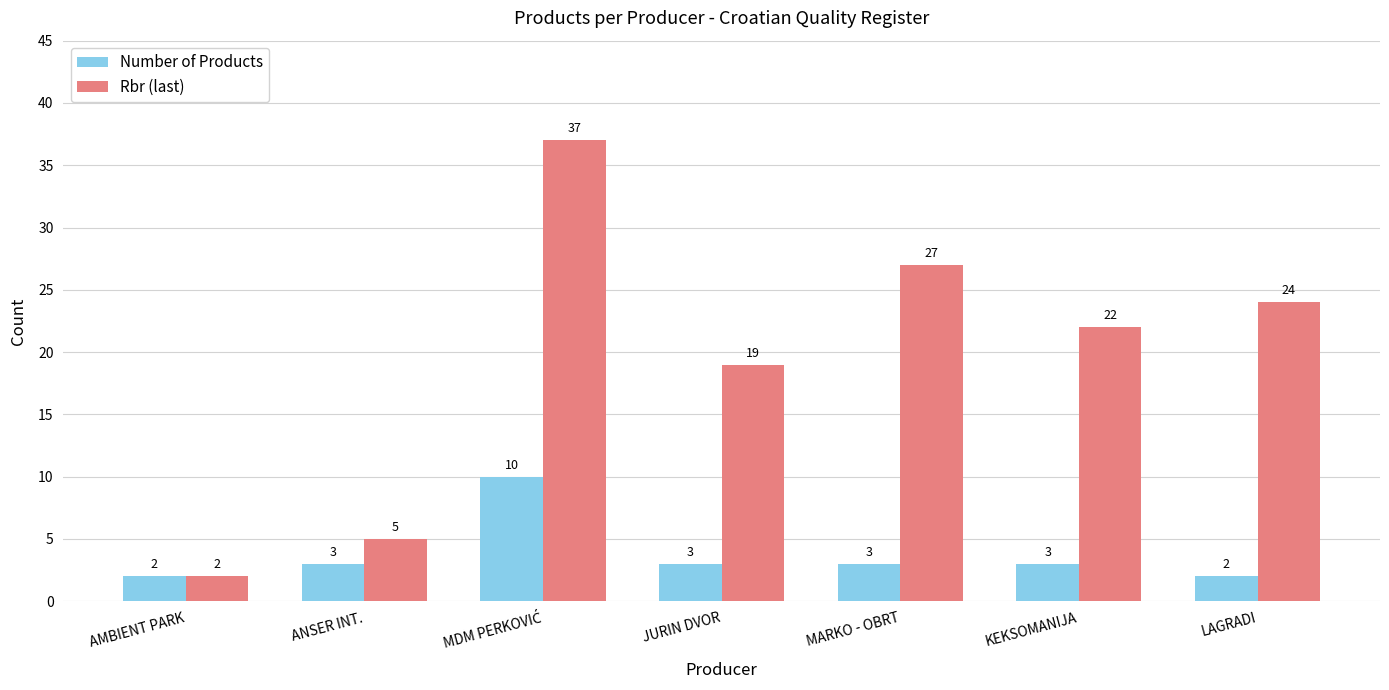

True or false: Rbr (last) has a value of 9 at MARKO - OBRT.

False